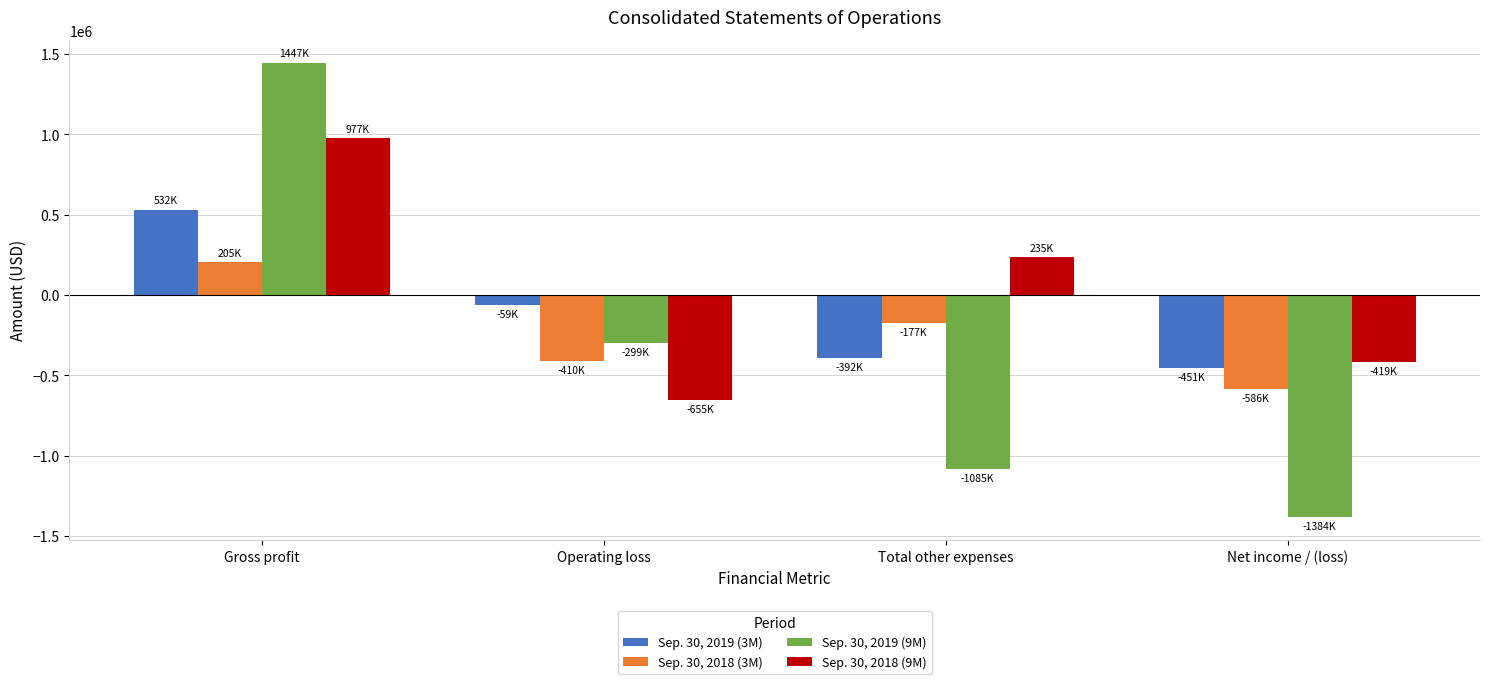

What is the value of the Sep. 30, 2018 (9M) bar at the 4th from the left?

-419132